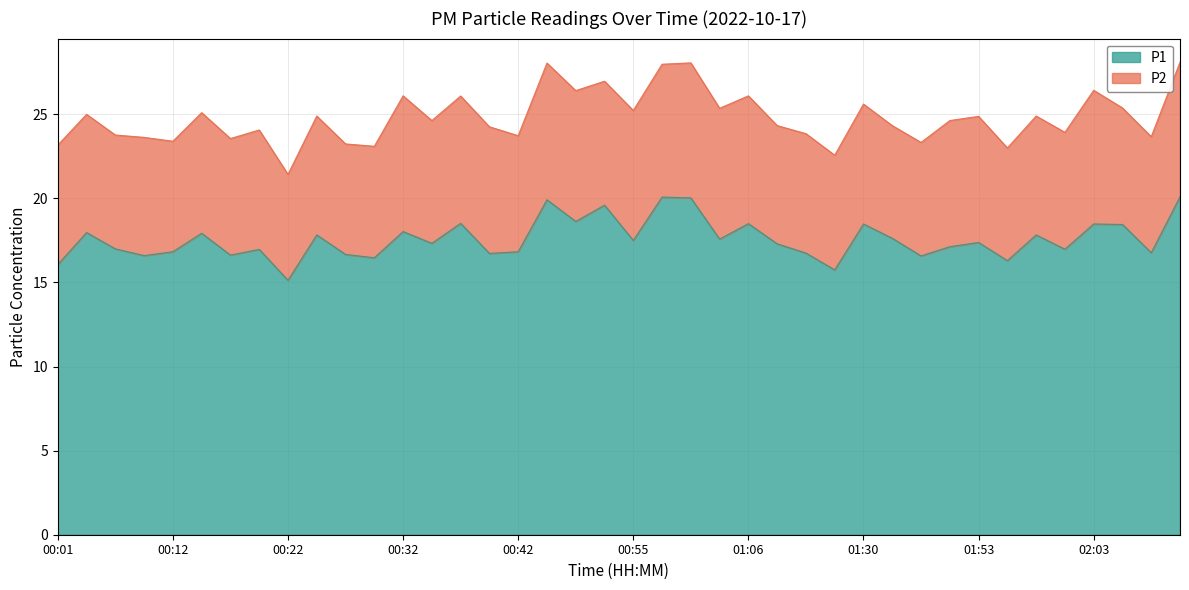

How many data points are less than 17?

16